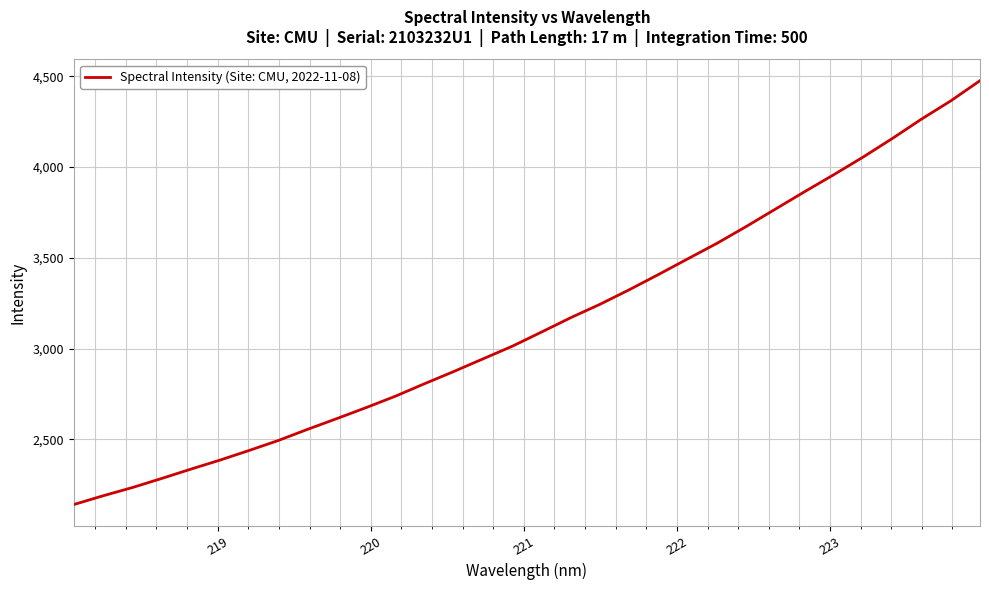

What is the difference between the second highest and minimum values?

2223.1